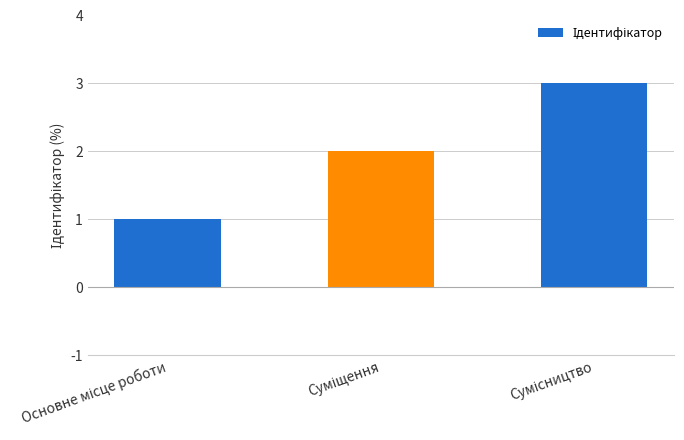

What is the greatest value displayed?

3